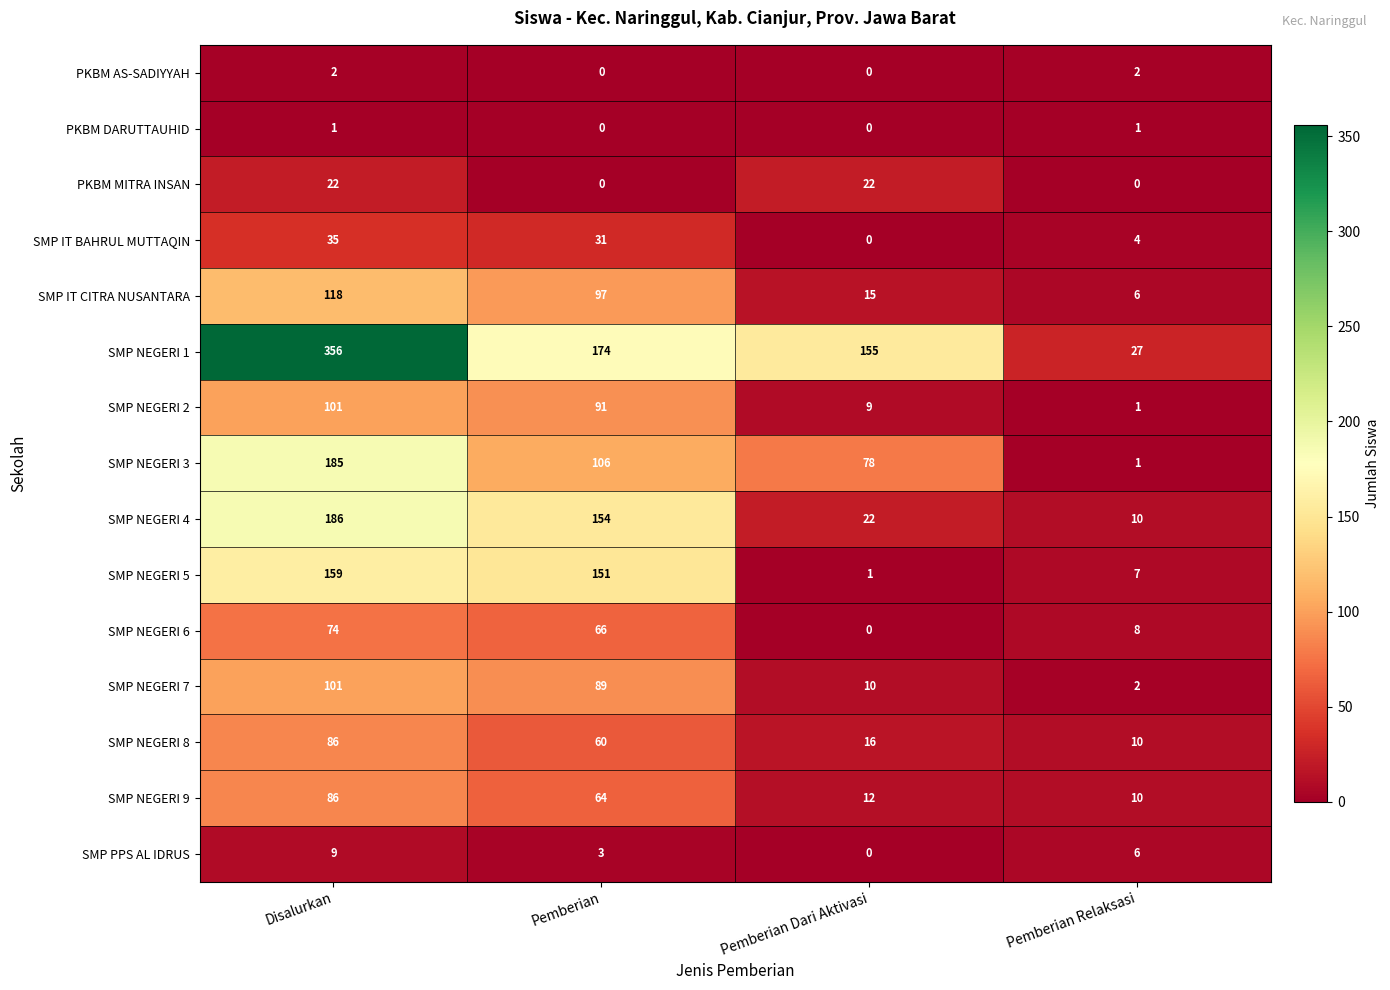

At which label does SMP NEGERI 9 first exceed 64?

Disalurkan